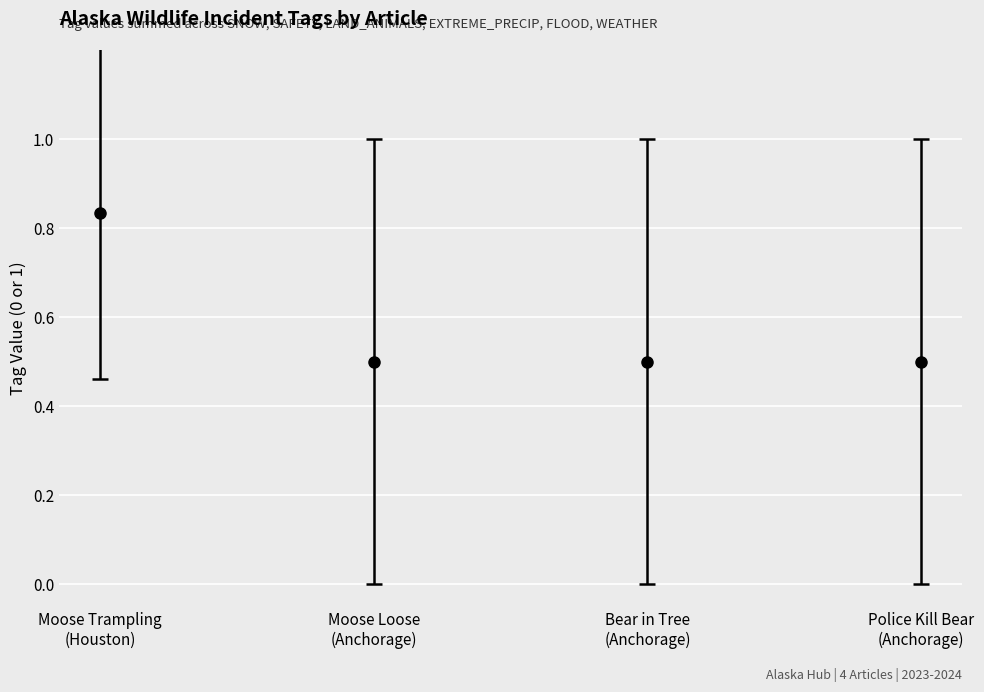

What is the average value?

0.6